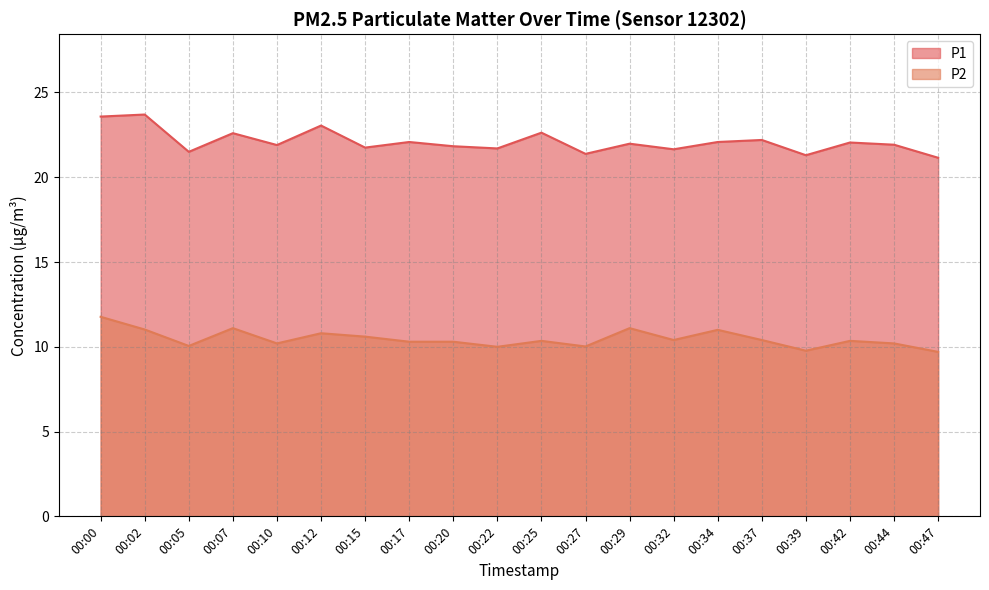

At which label does P1 reach its peak?

00:02